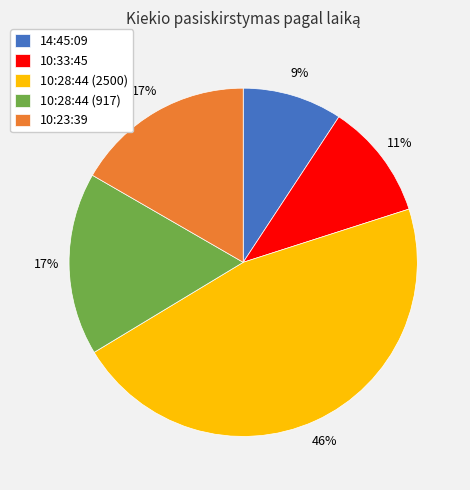

What is the smallest slice in the pie chart?

14:45:09